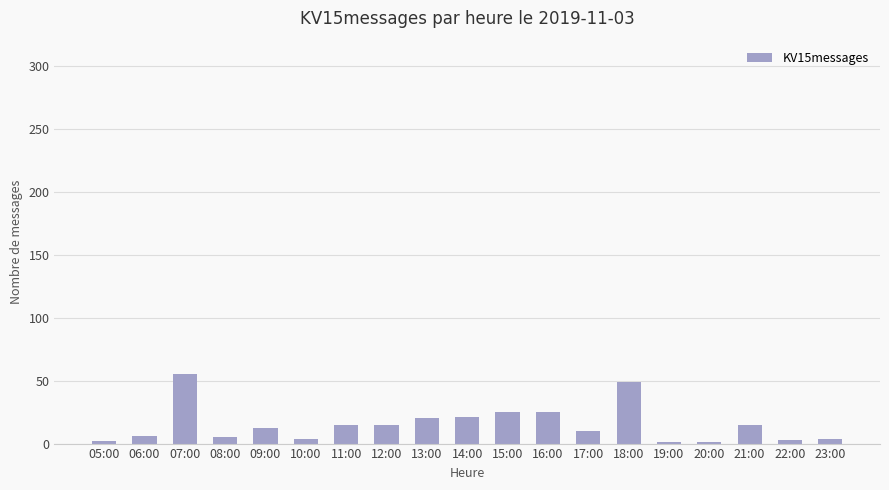

What is the average value?

15